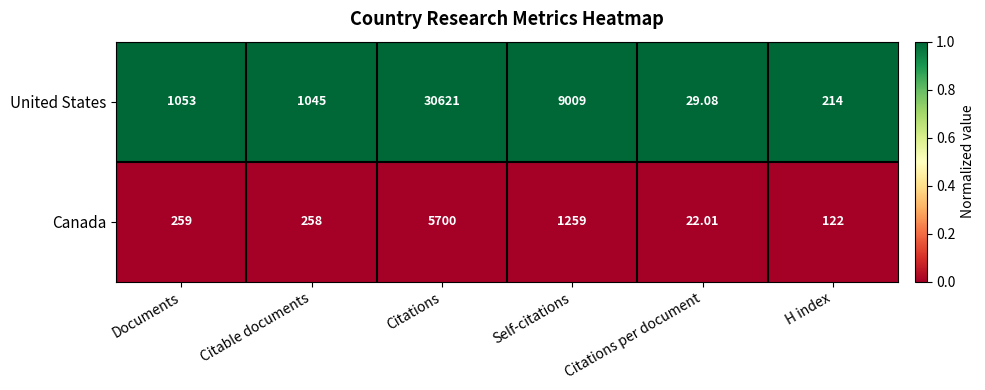

At which label does United States reach its peak?

Citations